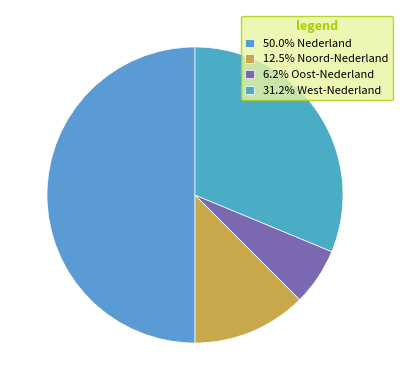

Is there any slice that represents more than half of the pie?

No